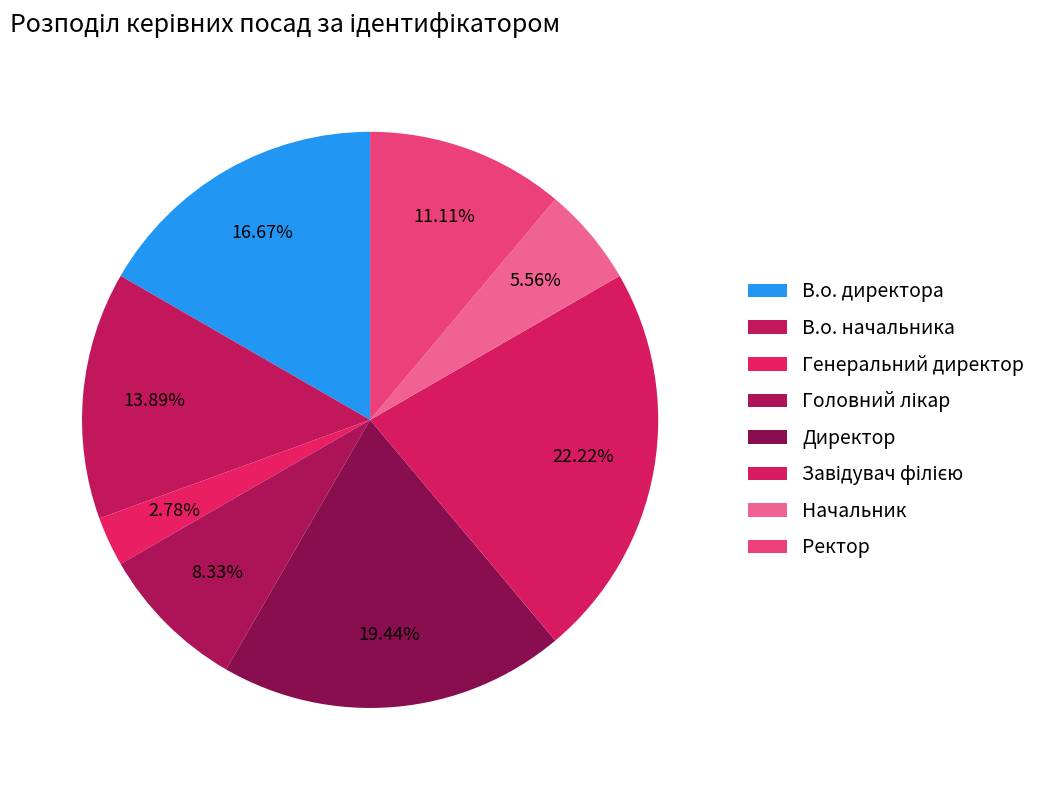

How many slices are in this pie chart?

8